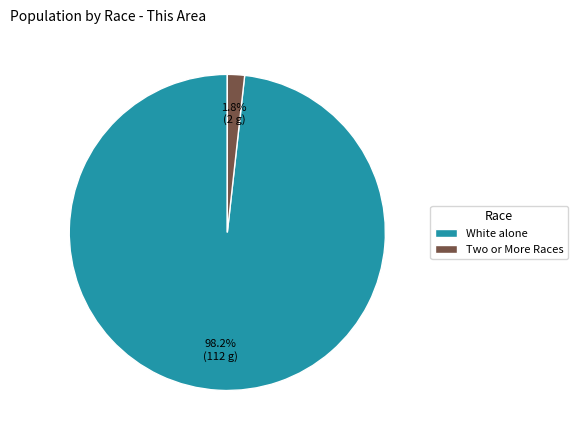

What is the largest slice in the pie chart?

White alone